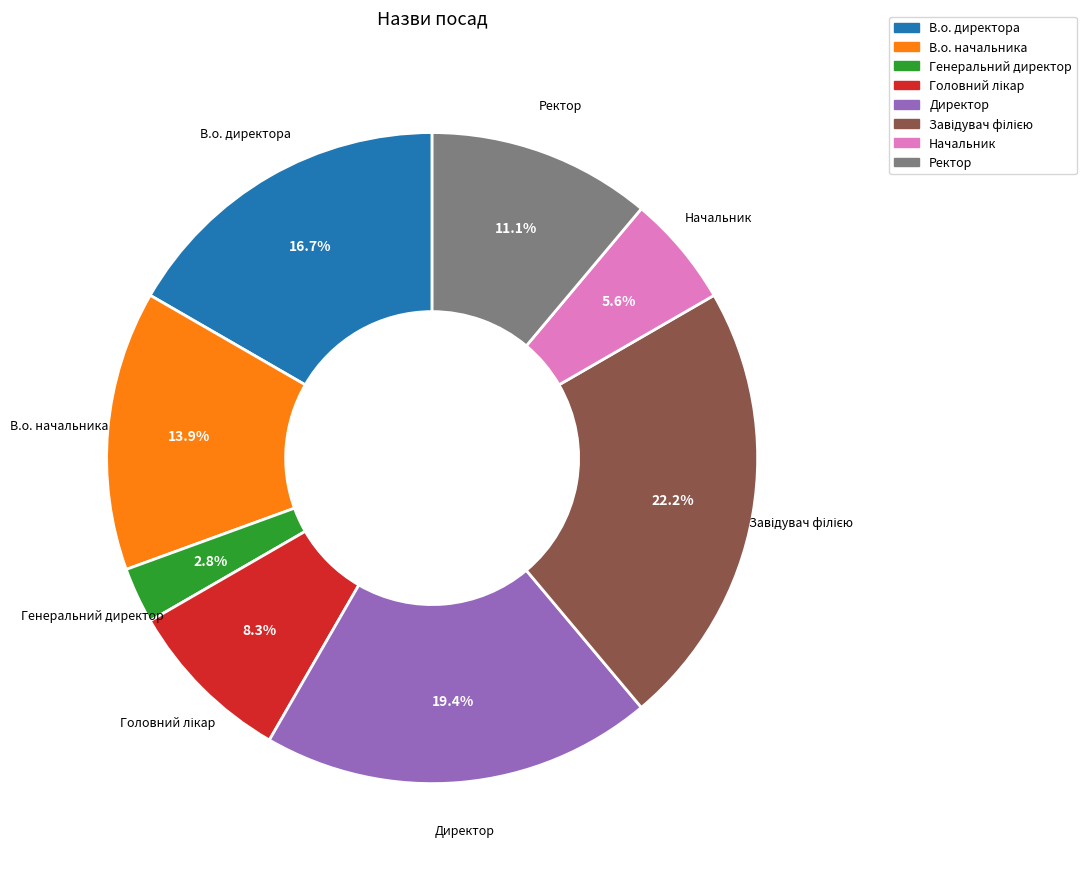

Is there any slice that represents more than half of the pie?

No